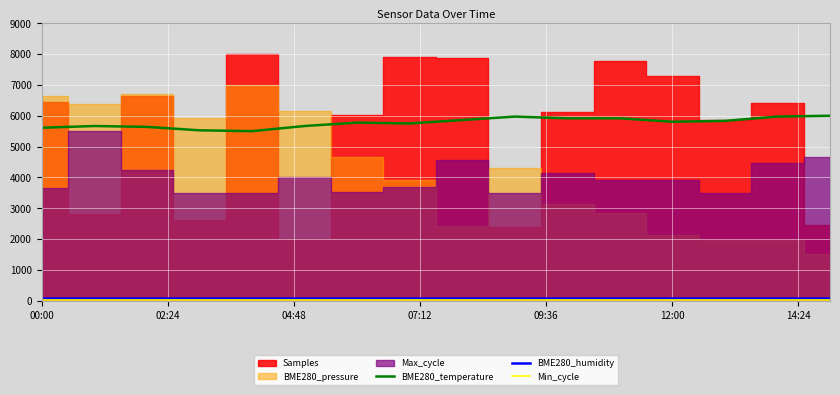

How many categories are shown in the chart?

16